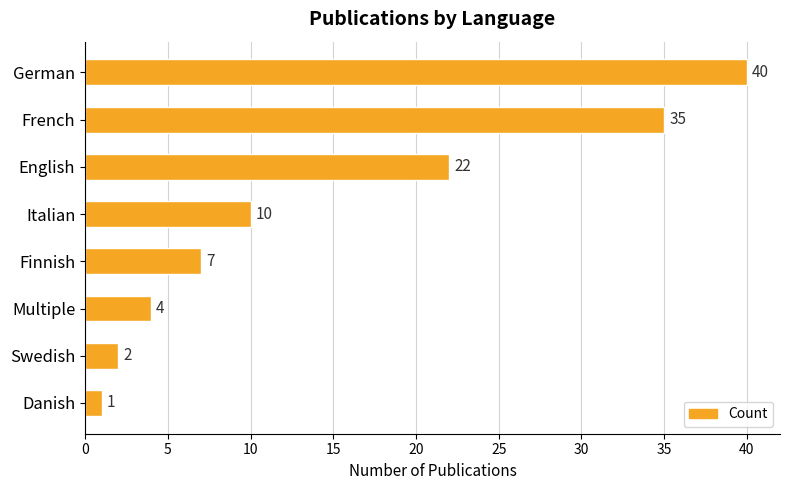

List the labels in order of value, smallest first.

Danish, Swedish, Multiple, Finnish, Italian, English, French, German